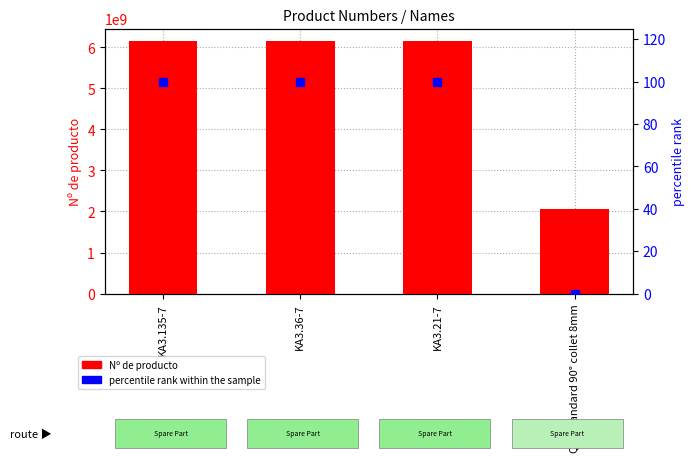

Rank the series by their maximum value, from highest to lowest.

Nº de producto, percentile rank within the sample